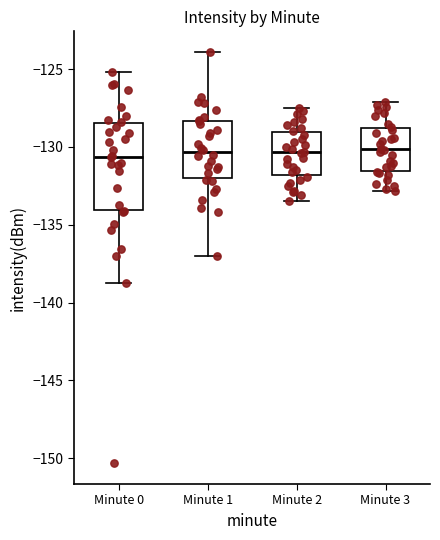

Reading left to right, read every box against the y-axis: the position of its median line, the range the box covers, and the ends of its whiskers. The values are not printed on the chart, so give them approximately, as read against the axis.

Minute 0: median -130.5, box -134.0 to -128.5, whiskers -138.5 to -125.0
Minute 1: median -130.5, box -132.0 to -128.5, whiskers -137.0 to -124.0
Minute 2: median -130.5, box -132.0 to -129.0, whiskers -133.5 to -127.5
Minute 3: median -130.0, box -131.5 to -128.5, whiskers -133.0 to -127.0